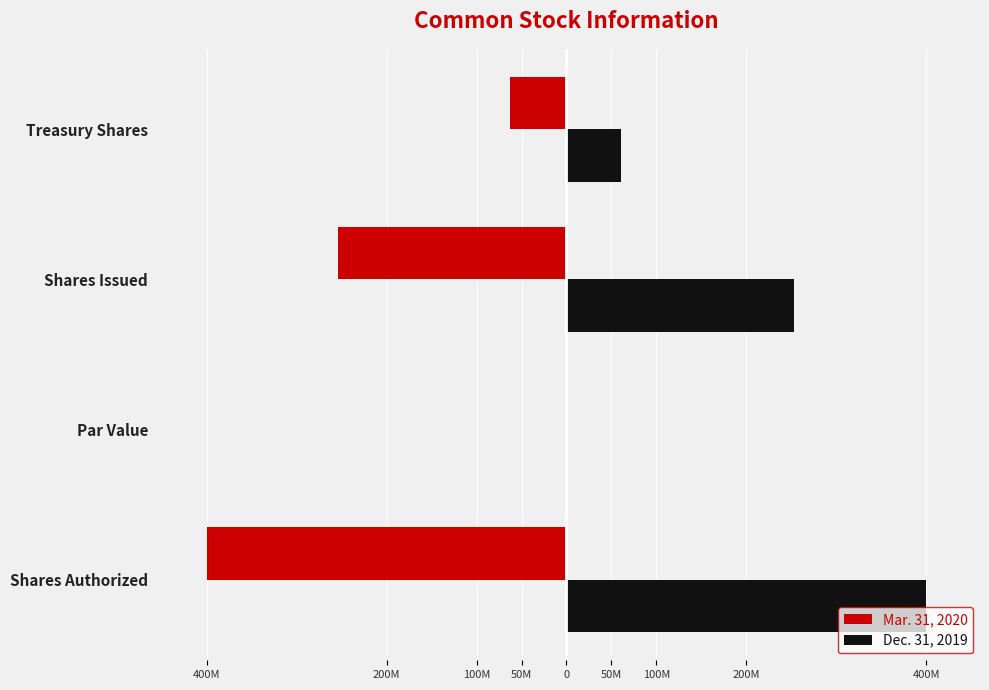

Rank the series by their maximum value, from lowest to highest.

Mar. 31, 2020, Dec. 31, 2019